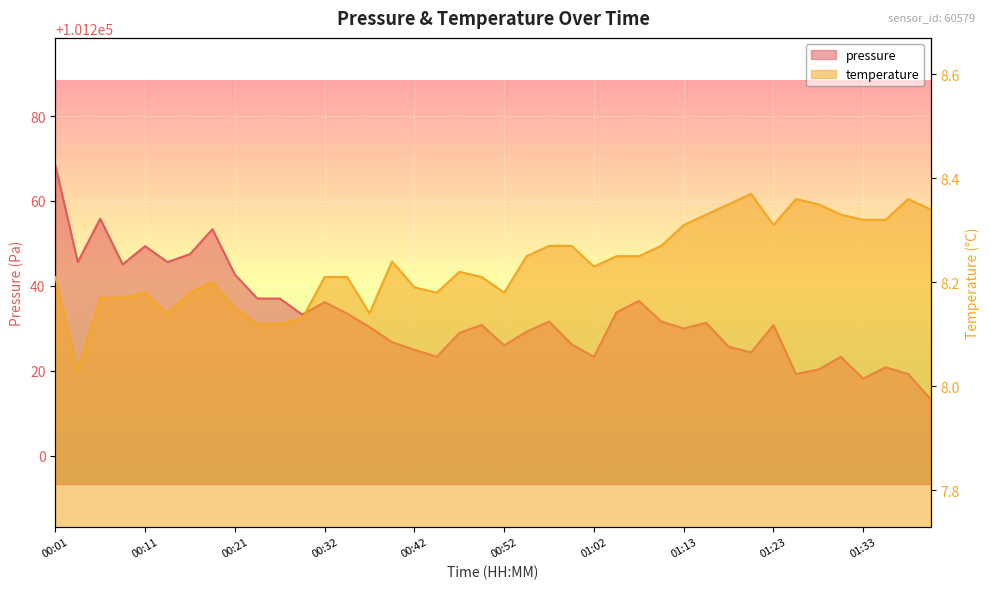

What is the lowest value of the temperature series?

8.0